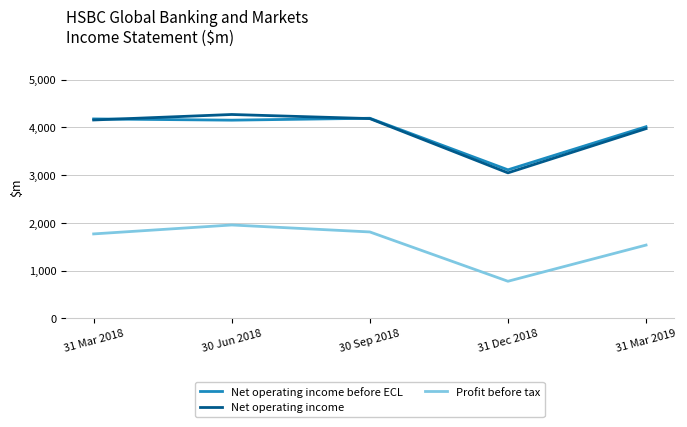

What is the maximum value for Net operating income?

4271